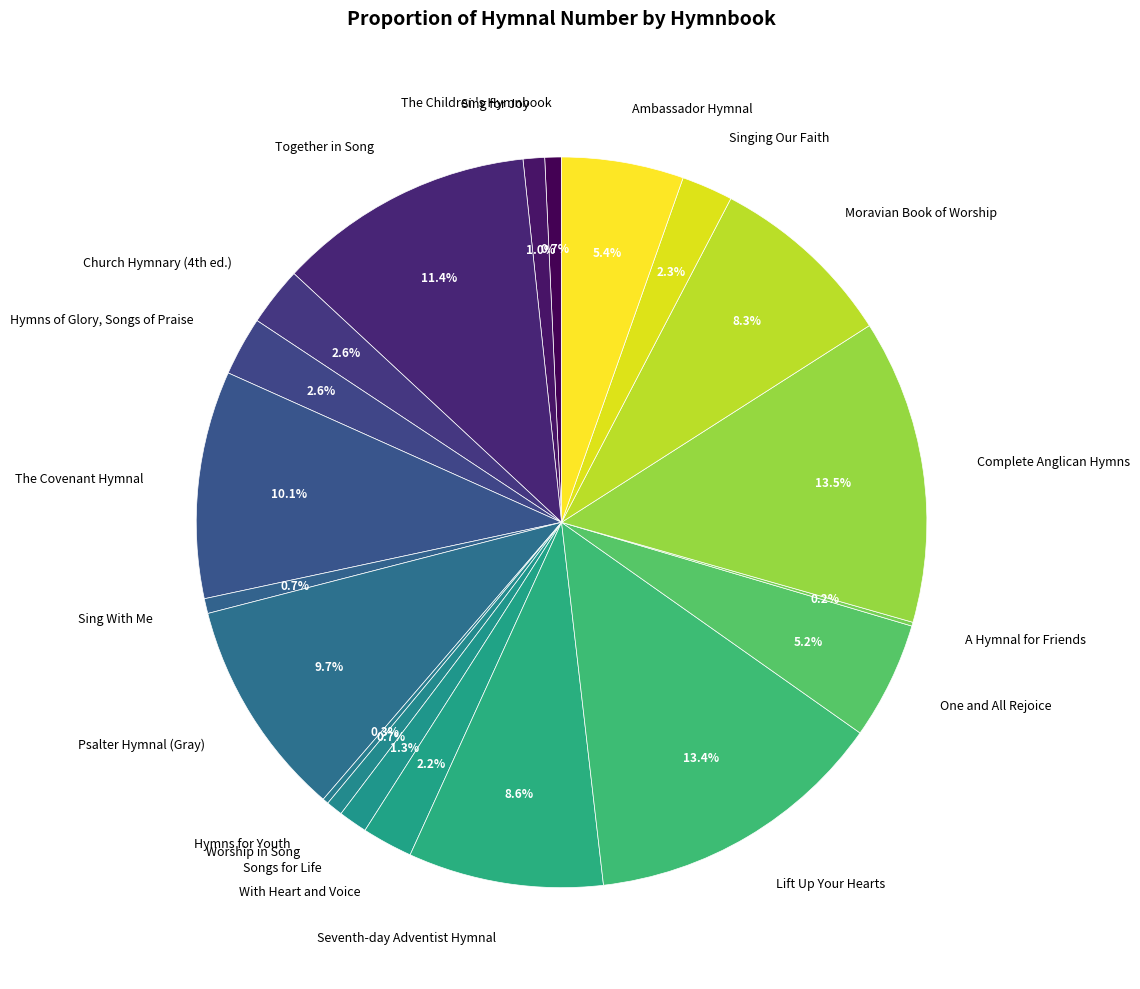

Is there any slice that represents more than half of the pie?

No